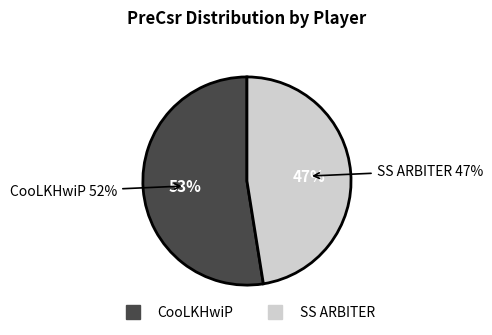

Rank the categories by value from highest to lowest.

CooLKHwiP, SS ARBITER